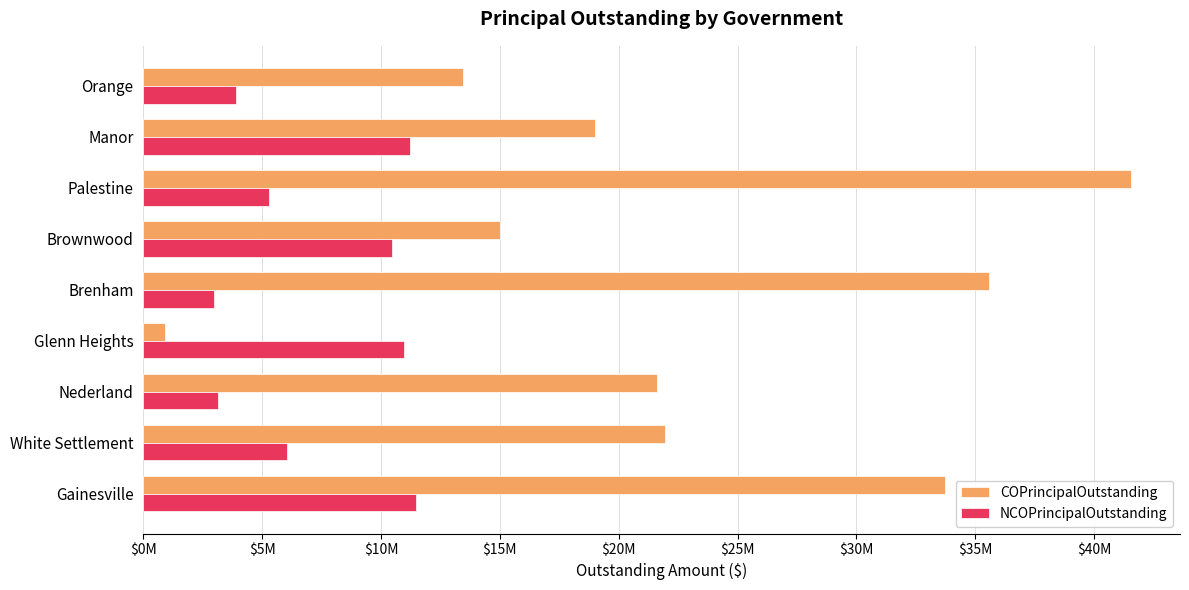

Which series has the widest spread of values?

COPrincipalOutstanding